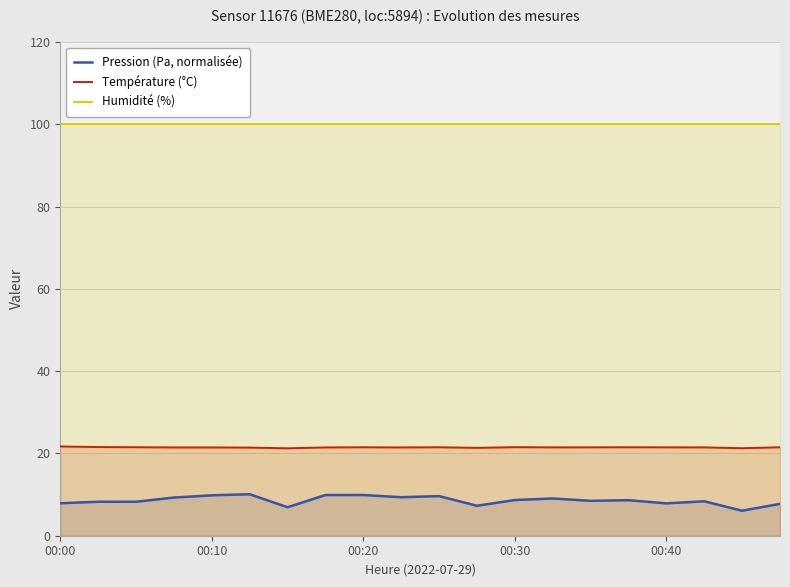

In Température (°C), how many points are higher than both neighbors (excluding endpoints)?

4